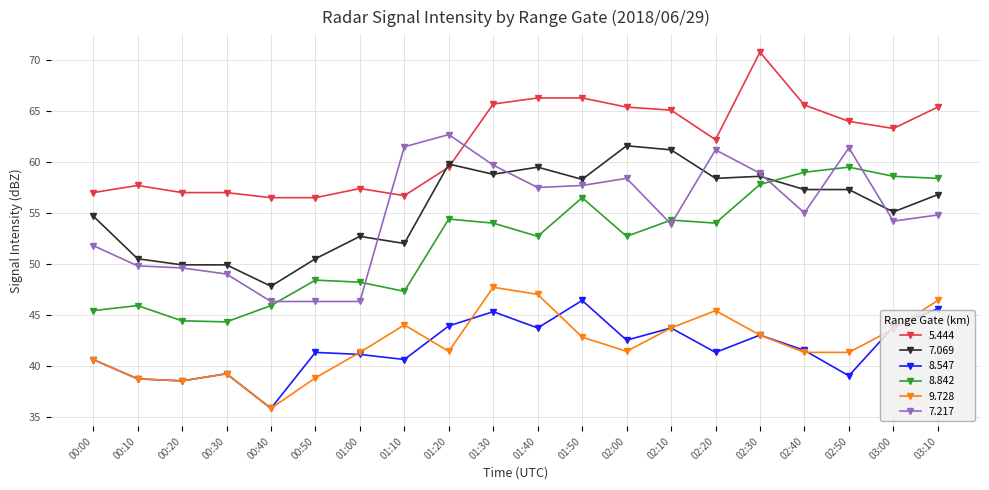

Which series has the widest spread of values?

7.217